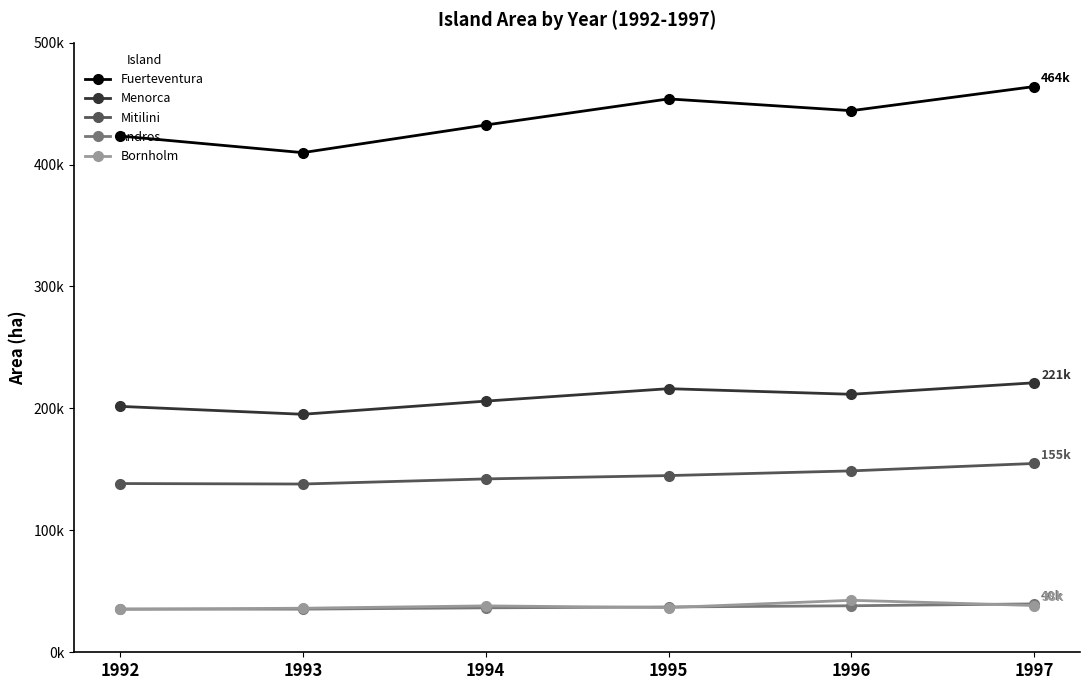

Where does the Andros series first go above 37150?

1995